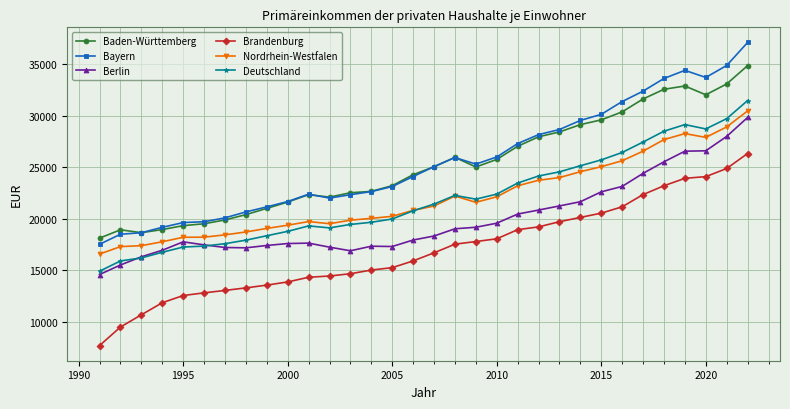

What is the value of the Brandenburg point at the 22nd from the left?

19223